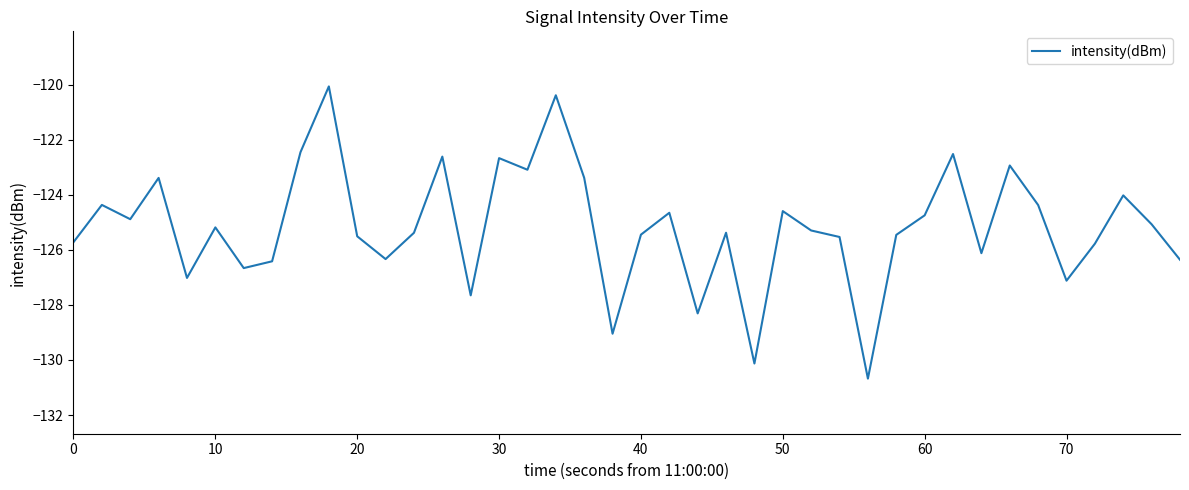

What is the difference between the maximum and minimum values?

10.6